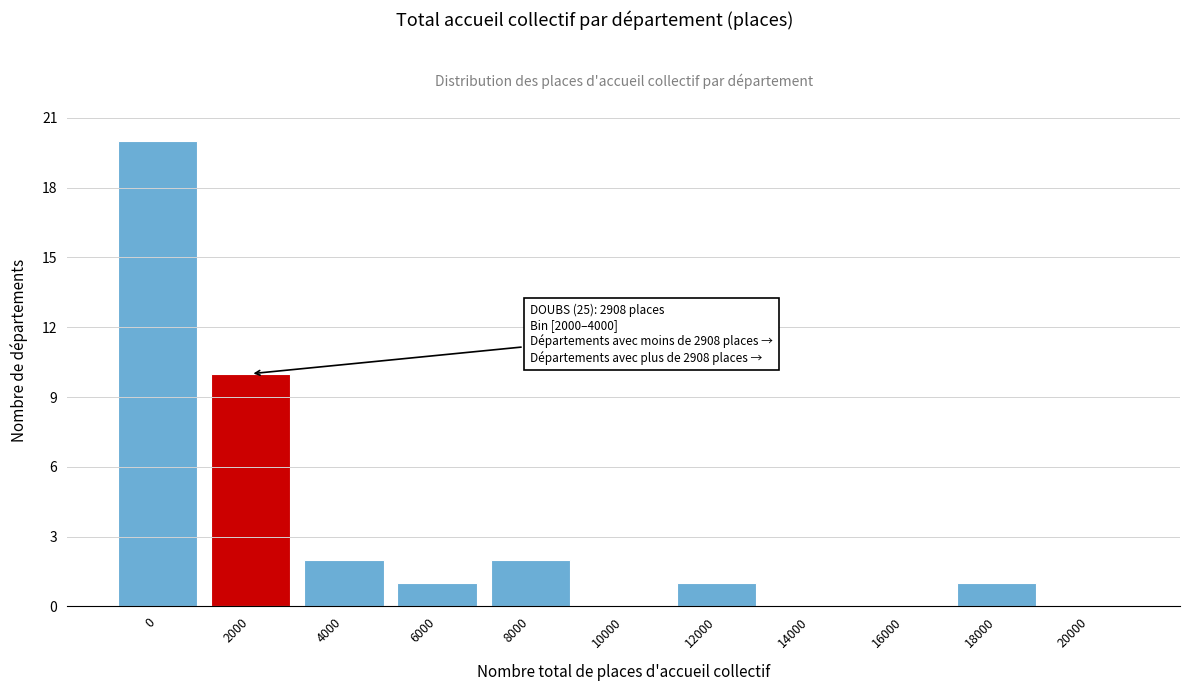

Reading left to right, transcribe all the data shown in this chart.

0=20	2000=10	4000=2	6000=1	8000=2	10000=0	12000=1	14000=0	16000=0	18000=1	20000=0